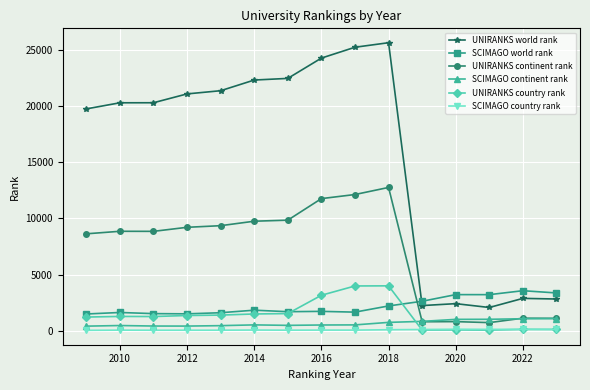

True or false: UNIRANKS world rank and UNIRANKS continent rank intersect in this chart.

False